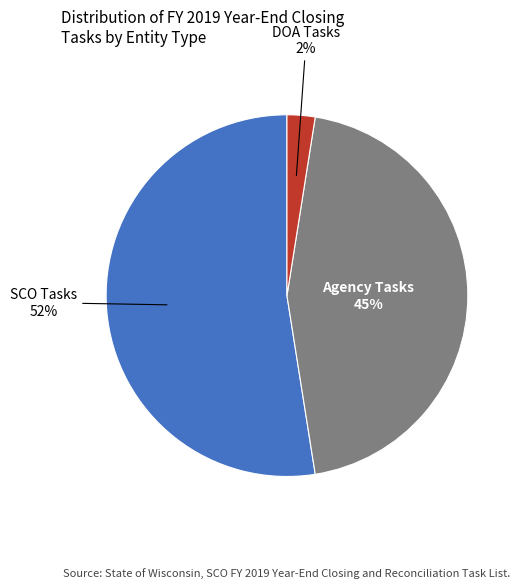

Is the sum of DOA and Agency greater than half?

No